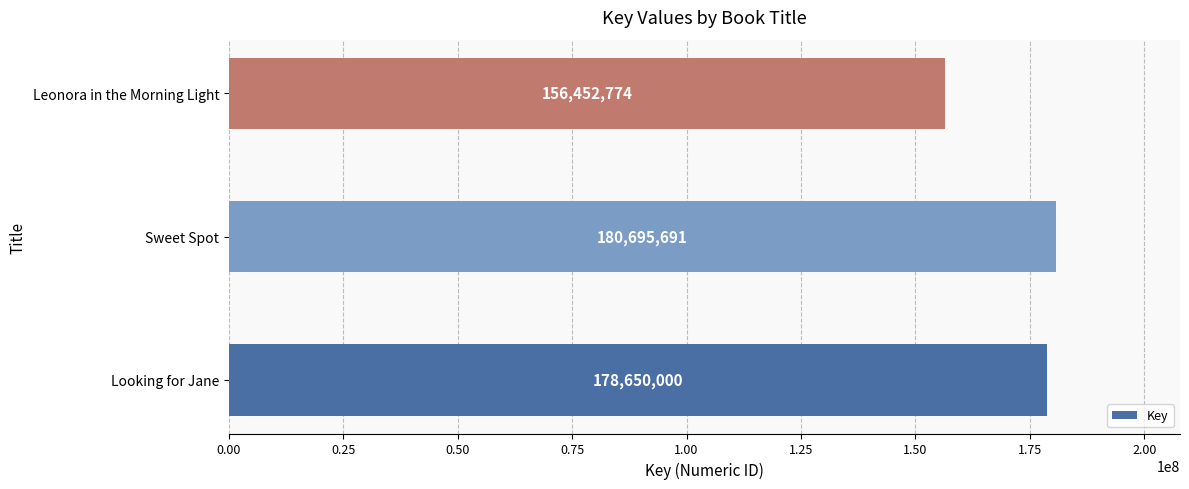

Are the bars grouped side by side (vs. stacked)?

No